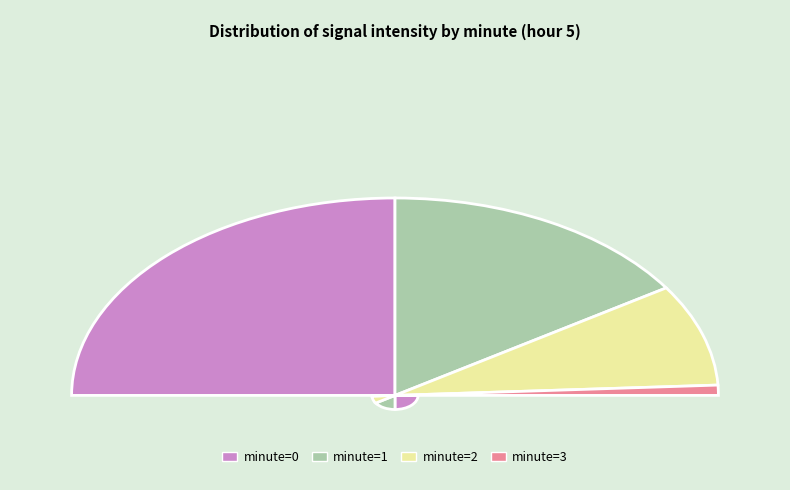

What percentage is the 3 slice, to the nearest percent?

2%